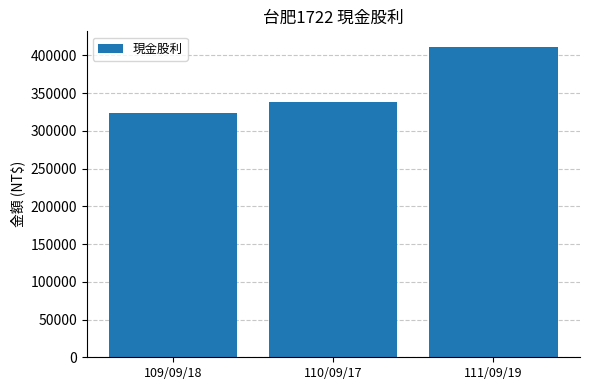

List the labels in order of value, largest first.

111/09/19, 110/09/17, 109/09/18